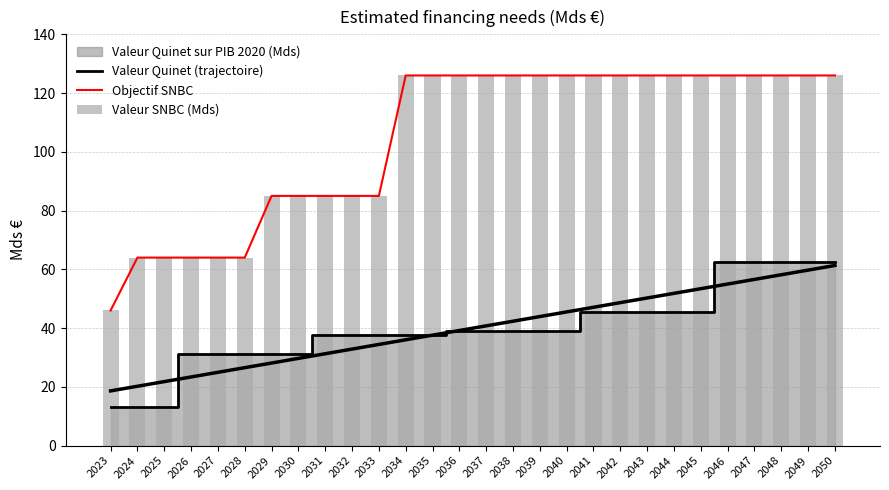

What value does the Objectif SNBC series have at 2050?

126.0